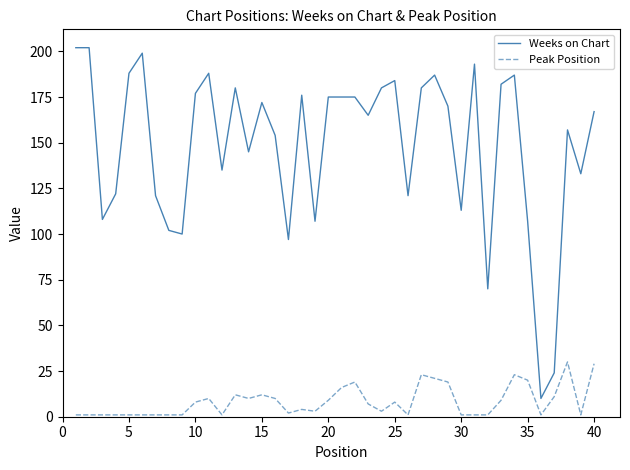

What is the minimum value shown in the chart?

1